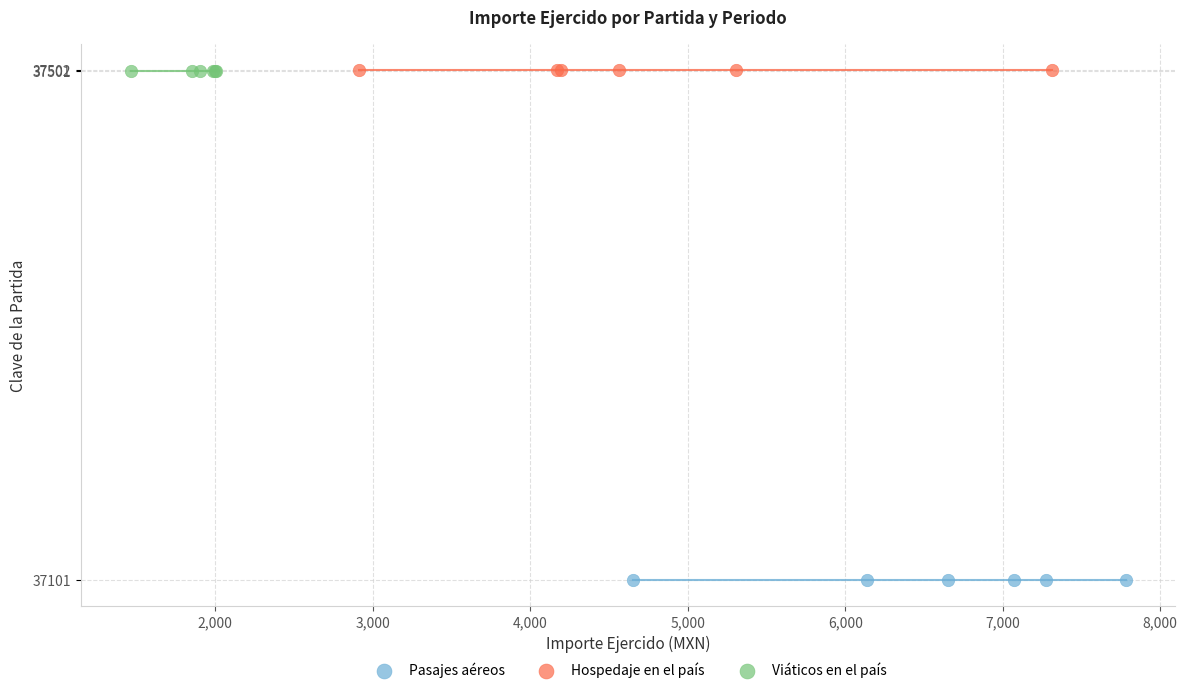

Which series contains the lowest Y value?

Pasajes aéreos